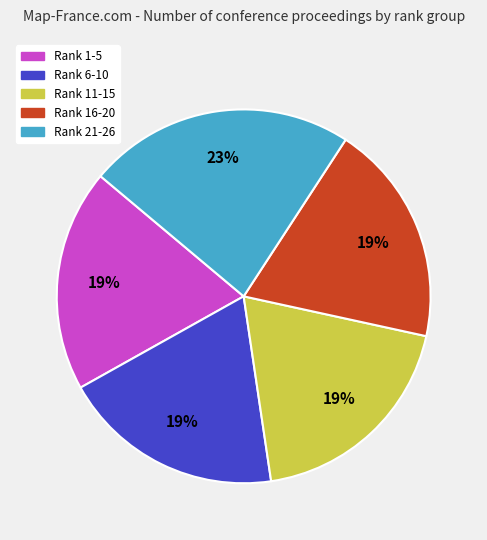

How many slices are in this pie chart?

5